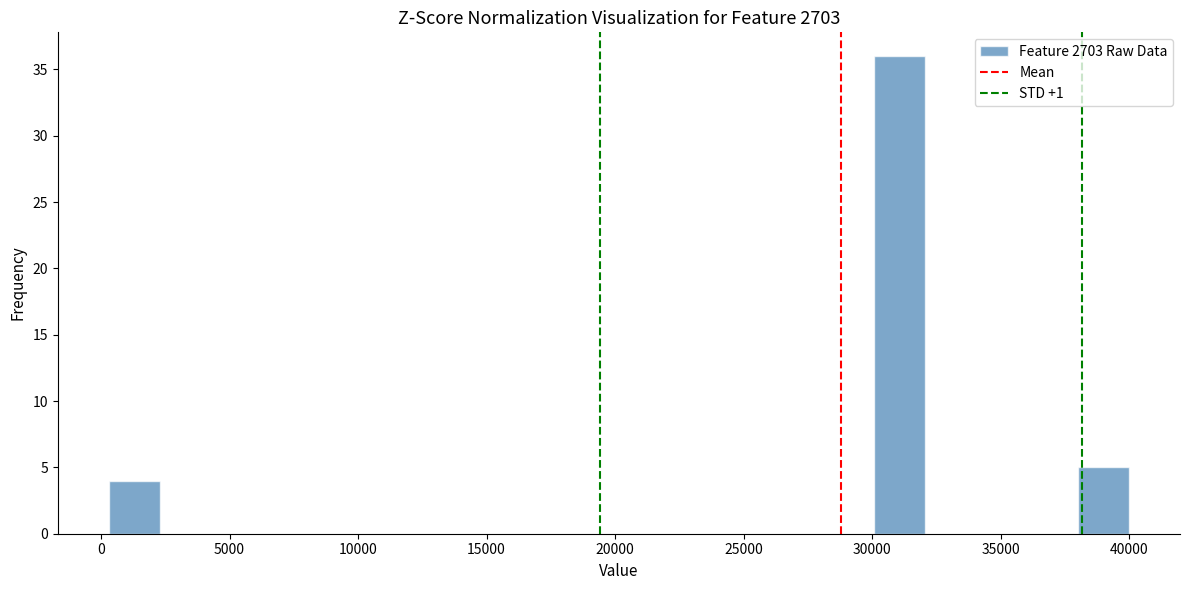

Read against the x-axis, roughly where is the centre of the tallest bar?

31000